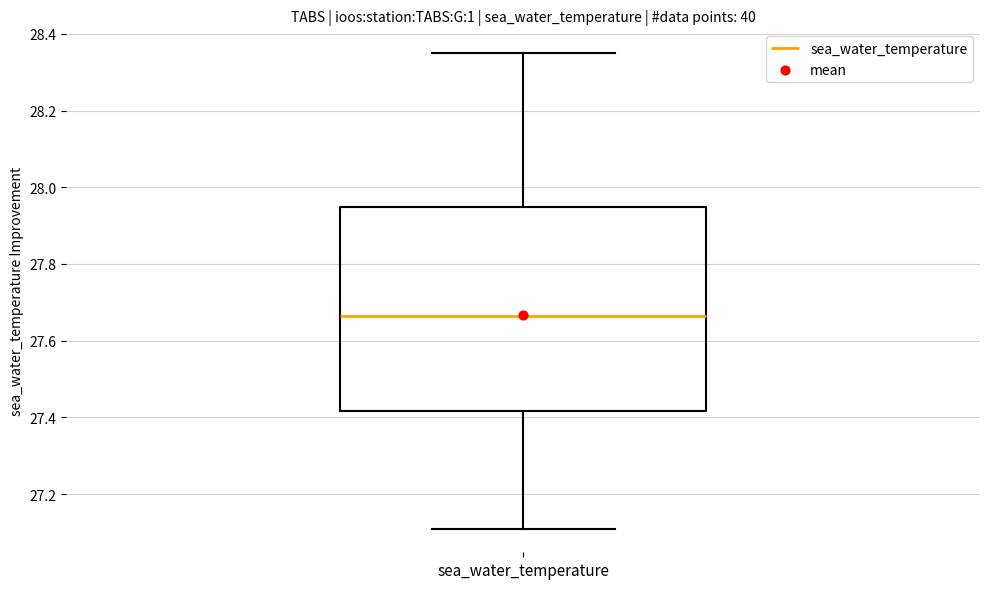

Where is the lower edge of the box for sea_water_temperature on the y-axis? The values are not printed on the chart, so give them approximately, as read against the axis.

27.42